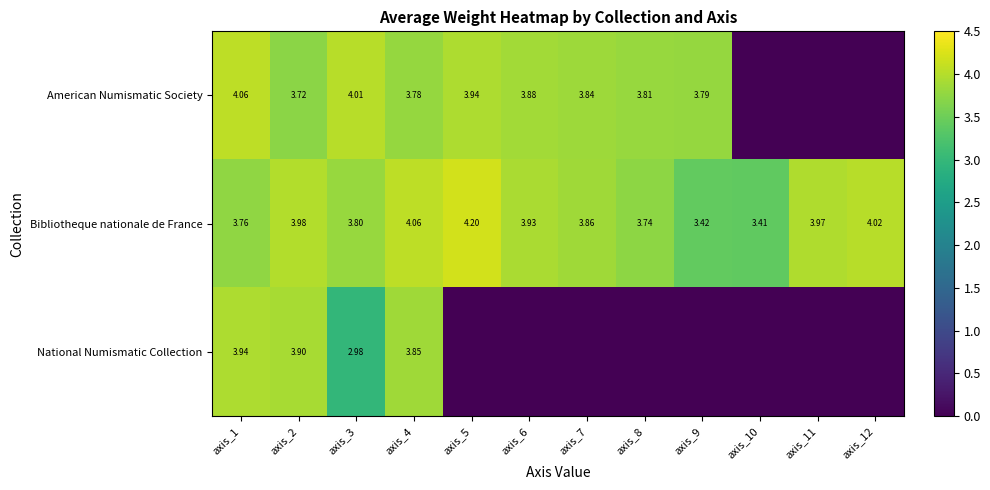

Is the value of National Numismatic Collection at axis_4 greater than the value of Bibliotheque nationale de France at axis_3?

Yes